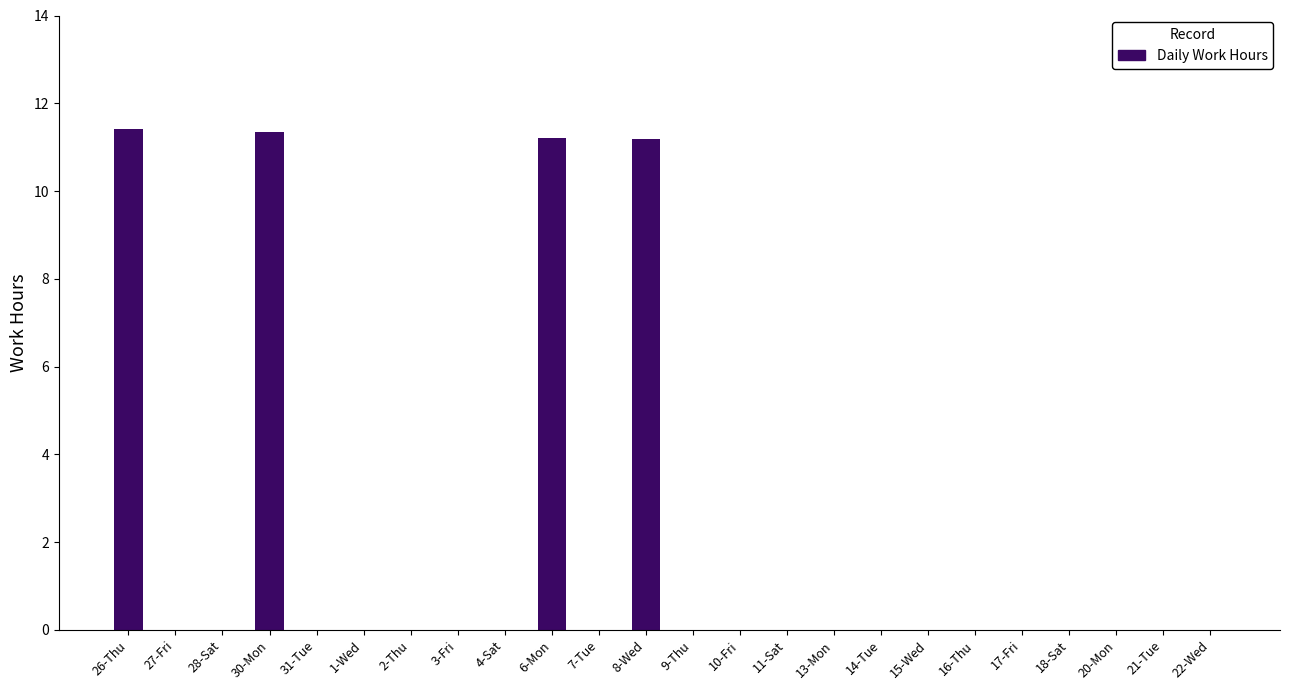

Are the bars horizontal?

No